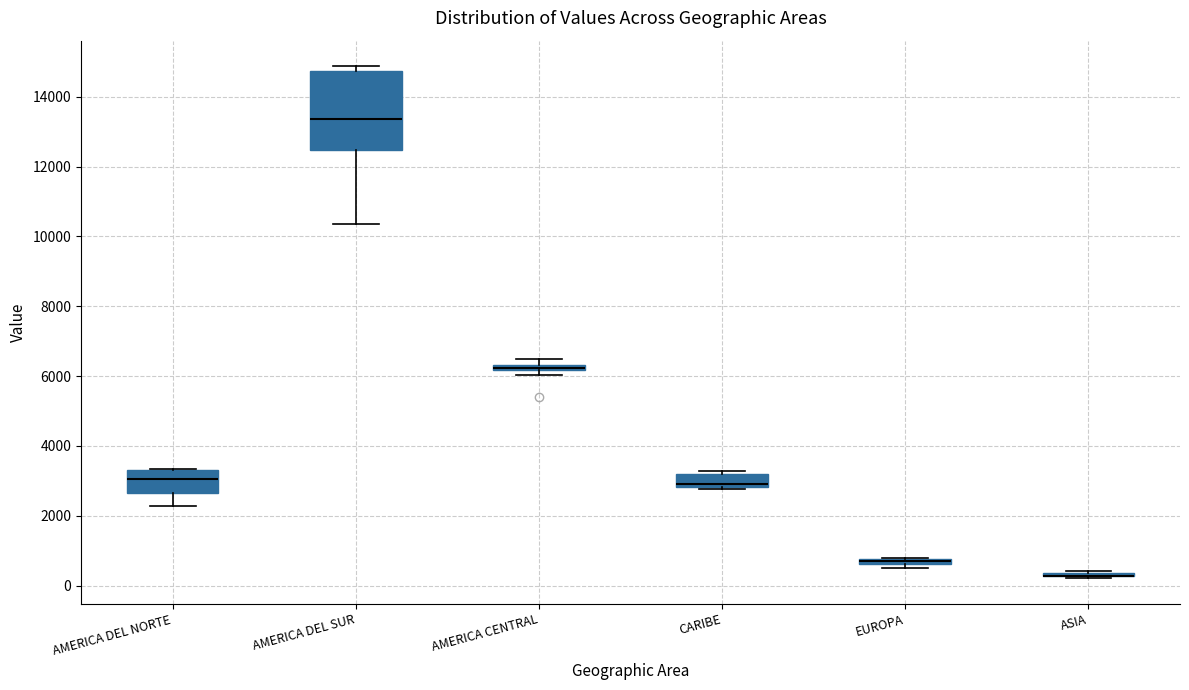

Where does the median line of the box for AMERICA DEL SUR sit on the y-axis? The values are not printed on the chart, so give them approximately, as read against the axis.

13400